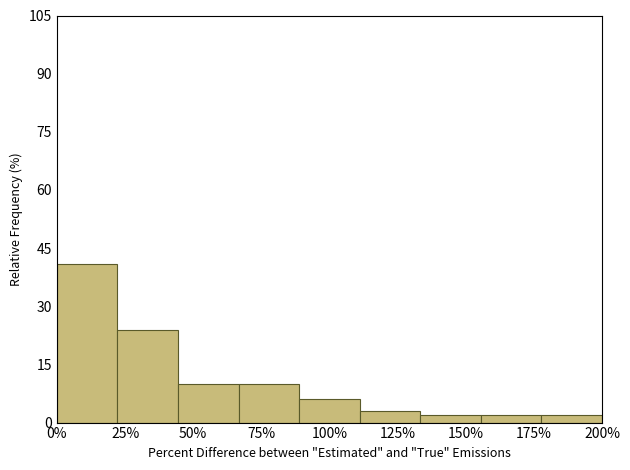

Reading left to right, transcribe this chart: for each bar, give the range it covers on the x-axis and its height. Neither the bar edges nor the heights are printed on the chart, so give them approximately, as read against the axes.

0 to 20: 42
20 to 45: 24
45 to 65: 10
65 to 90: 10
90 to 110: 6
110 to 135: 4
135 to 155: 2
155 to 180: 2
180 to 200: 2